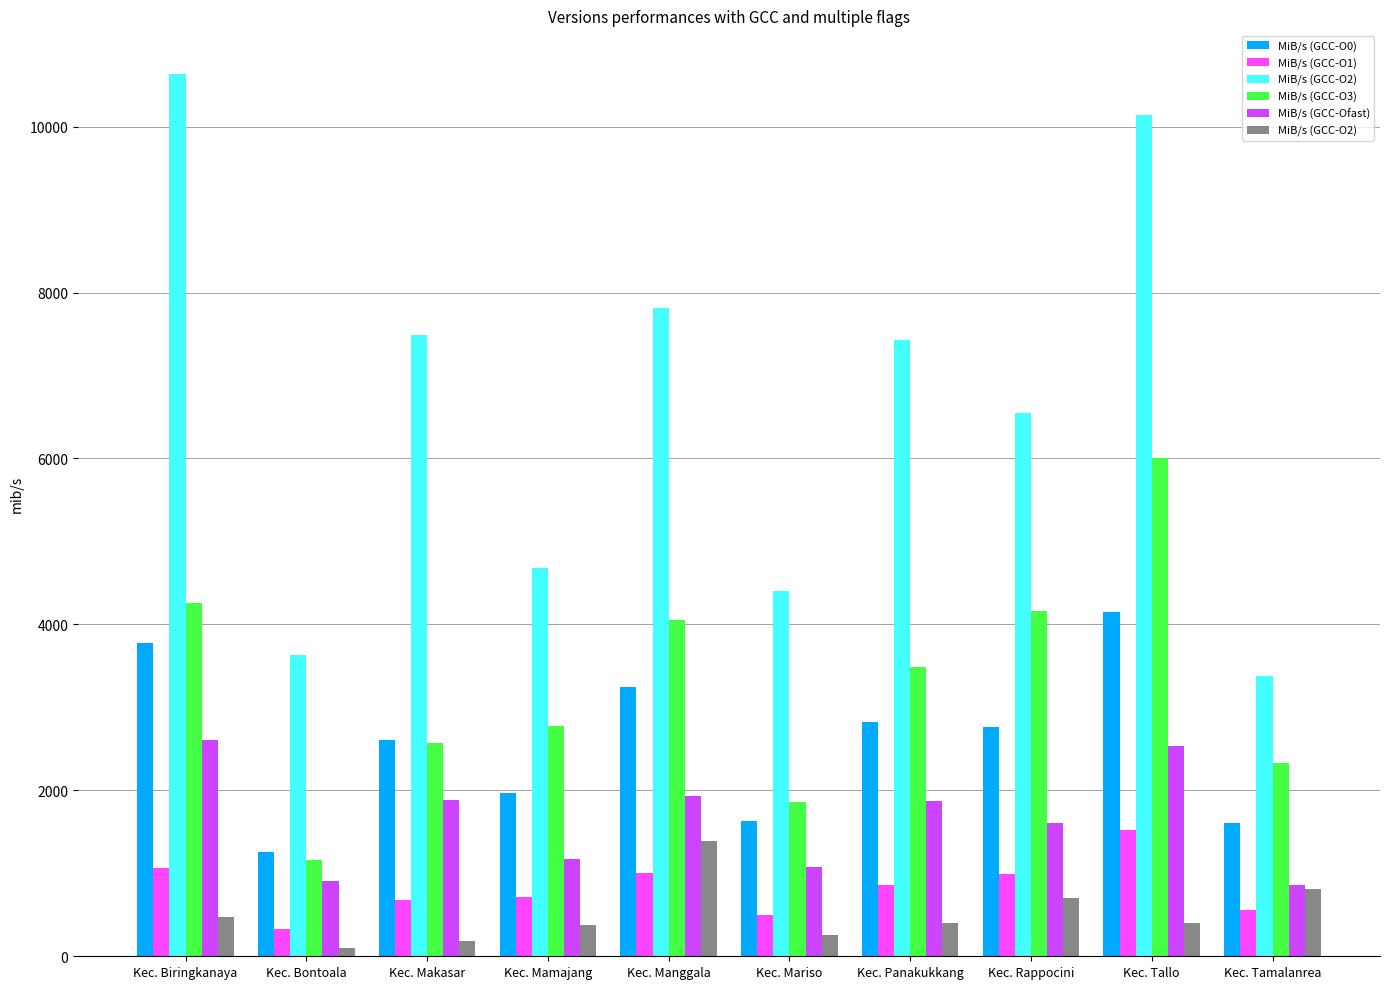

What is the greatest value displayed?

10629.0